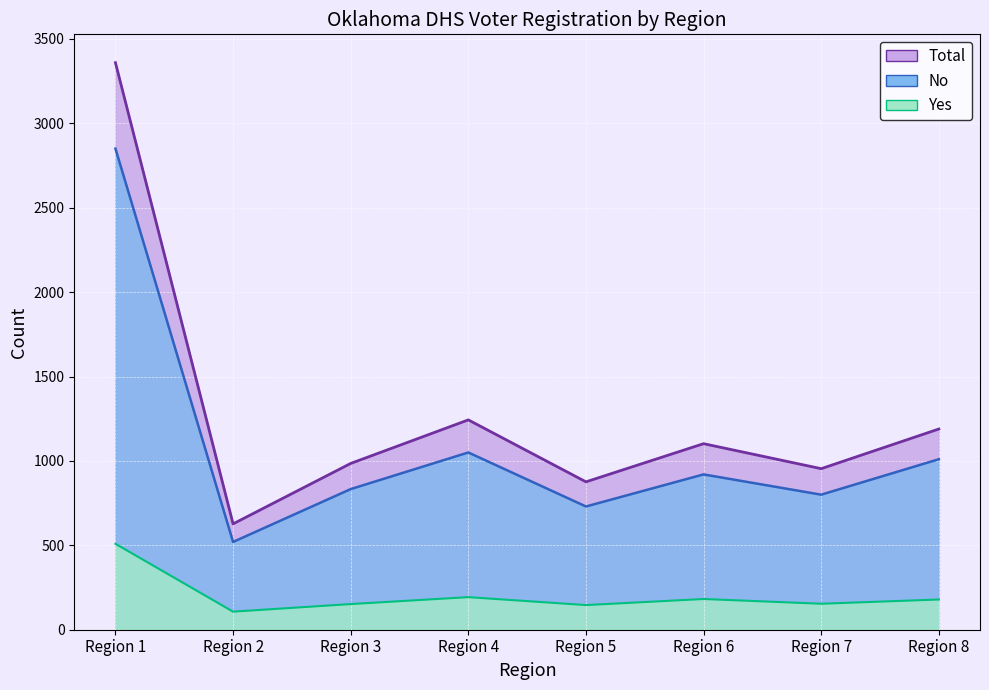

Read the No value at Region 3, to the nearest 100.

800